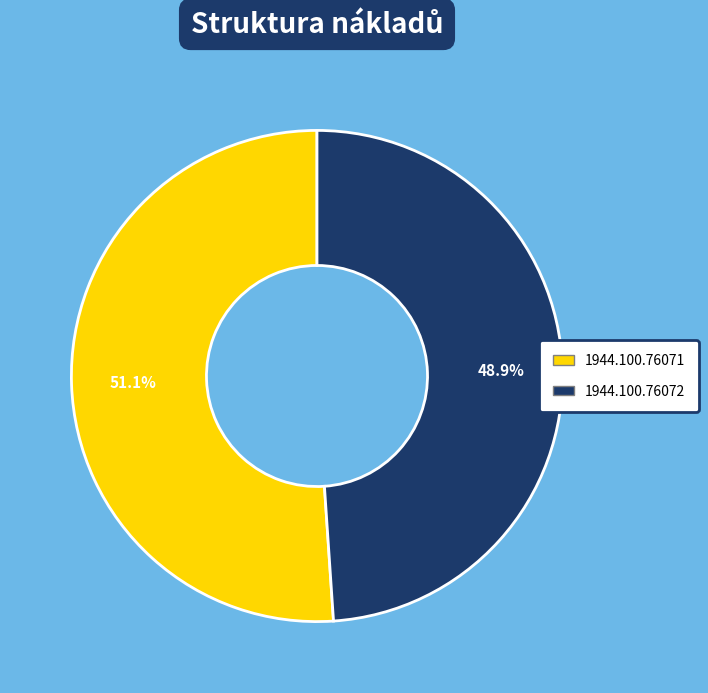

To the nearest percent, what is the combined percentage of 1944.100.76071 and 1944.100.76072?

100%